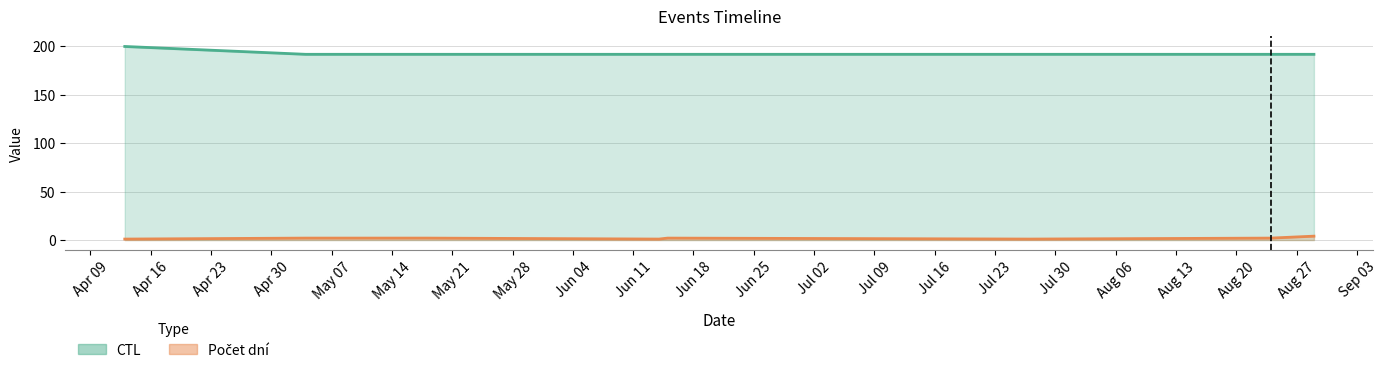

Reading left to right, transcribe all the data shown in this chart.

CTL: 199.9	191.8	191.8	191.8	191.8	191.8	191.8	191.8	191.8
Počet dní: 1.0	2.0	2.0	2.0	1.0	2.0	1.0	2.0	4.0